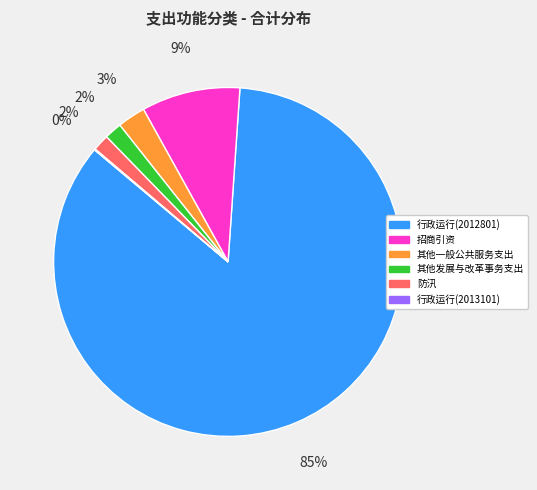

What percentage is the 其他一般公共服务支出 slice, to the nearest percent?

3%